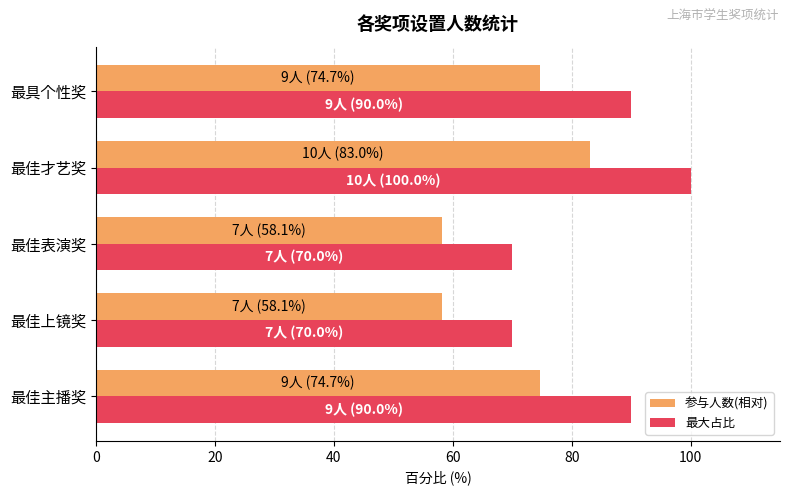

What is the maximum value for 最大占比?

100.0